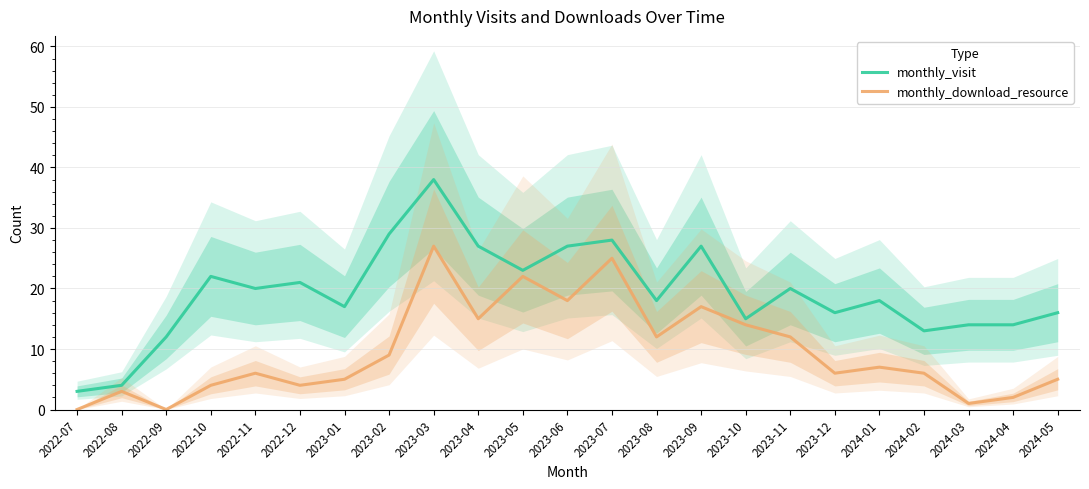

In monthly_visit, how many points are higher than both neighbors (excluding endpoints)?

7